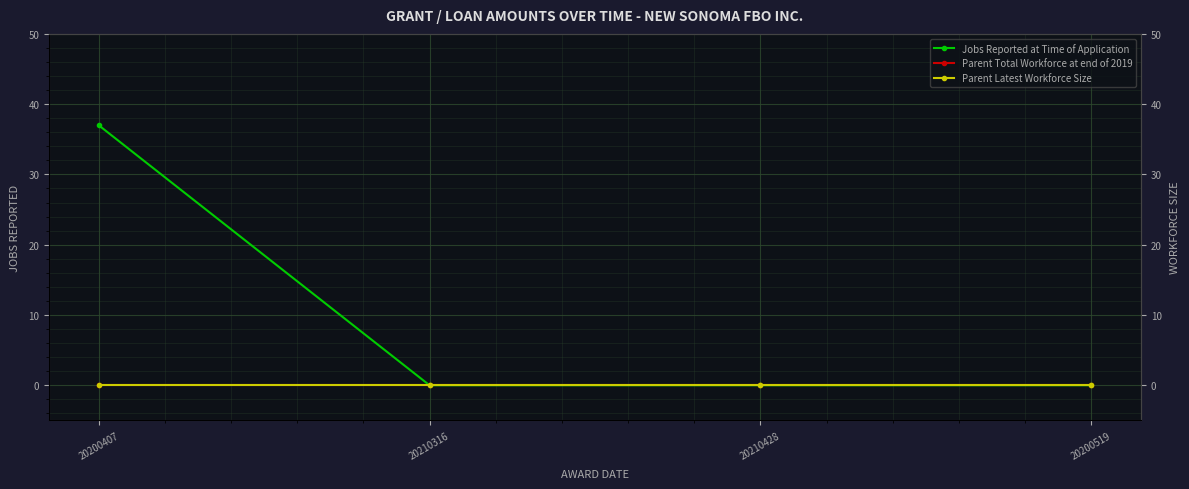

Rank the categories by Parent Latest Workforce Size value from highest to lowest.

20200407, 20210316, 20210428, 20200519